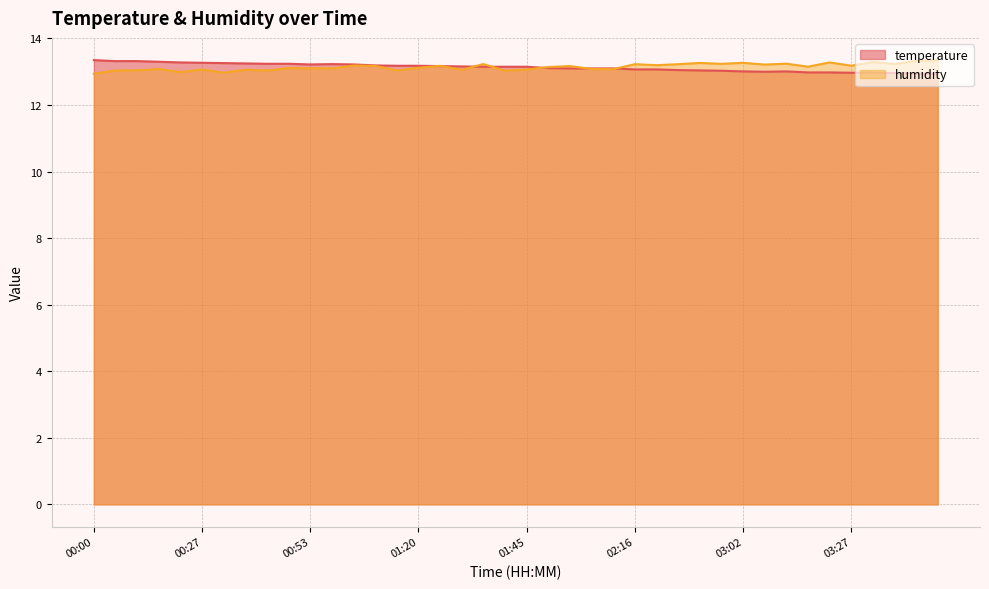

What is the label of the 37th point from the right?

00:16